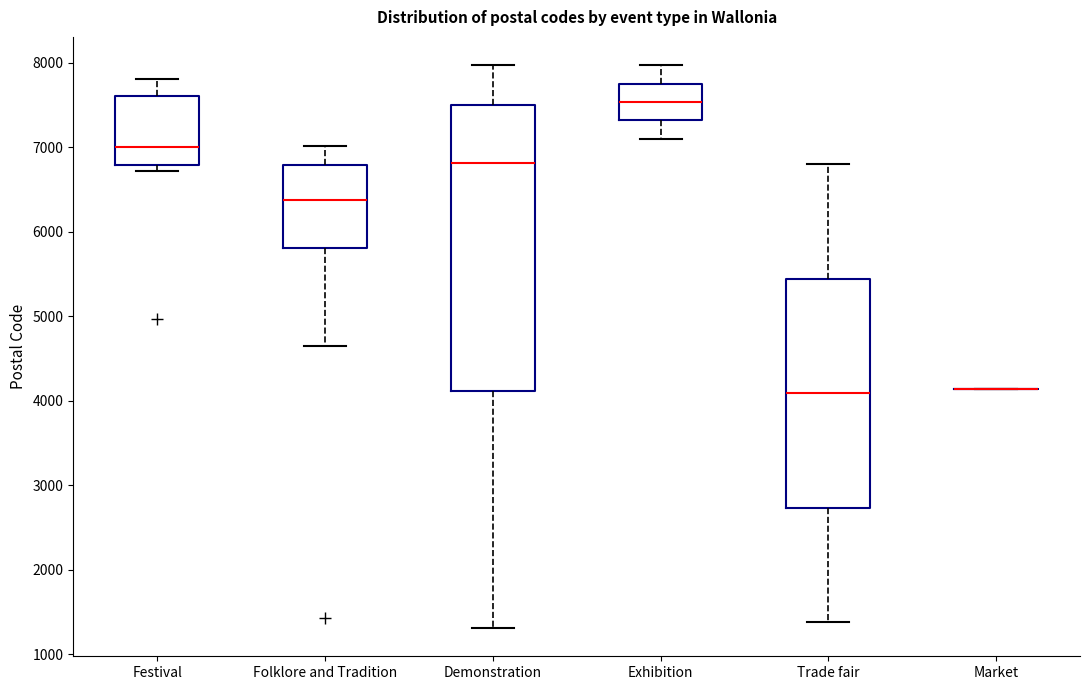

Reading left to right, transcribe this box plot: for each box, give where its median line is, the range the box spans, and where its two whiskers end, as read against the y-axis. The values are not printed on the chart, so give them approximately, as read against the axis.

Festival: median 7000, box 6800 to 7600, whiskers 6700 to 7800
Folklore and Tradition: median 6400, box 5800 to 6800, whiskers 4700 to 7000
Demonstration: median 6800, box 4100 to 7500, whiskers 1300 to 8000
Exhibition: median 7500, box 7300 to 7800, whiskers 7100 to 8000
Trade fair: median 4100, box 2700 to 5400, whiskers 1400 to 6800
Market: box collapsed to a line at 4100, whiskers 4100 to 4100